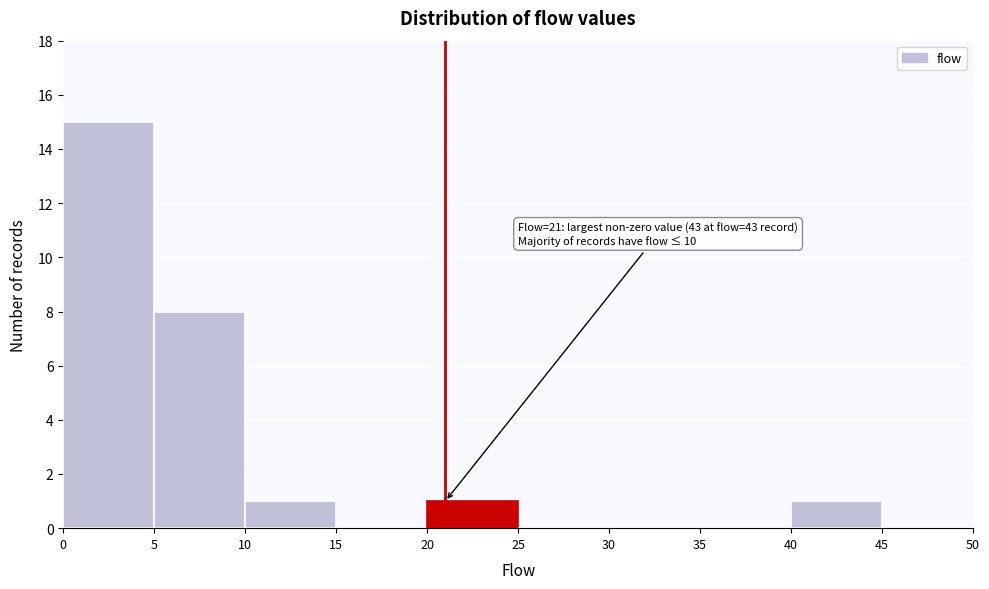

Which range on the x-axis has the tallest bar?

0 to 5